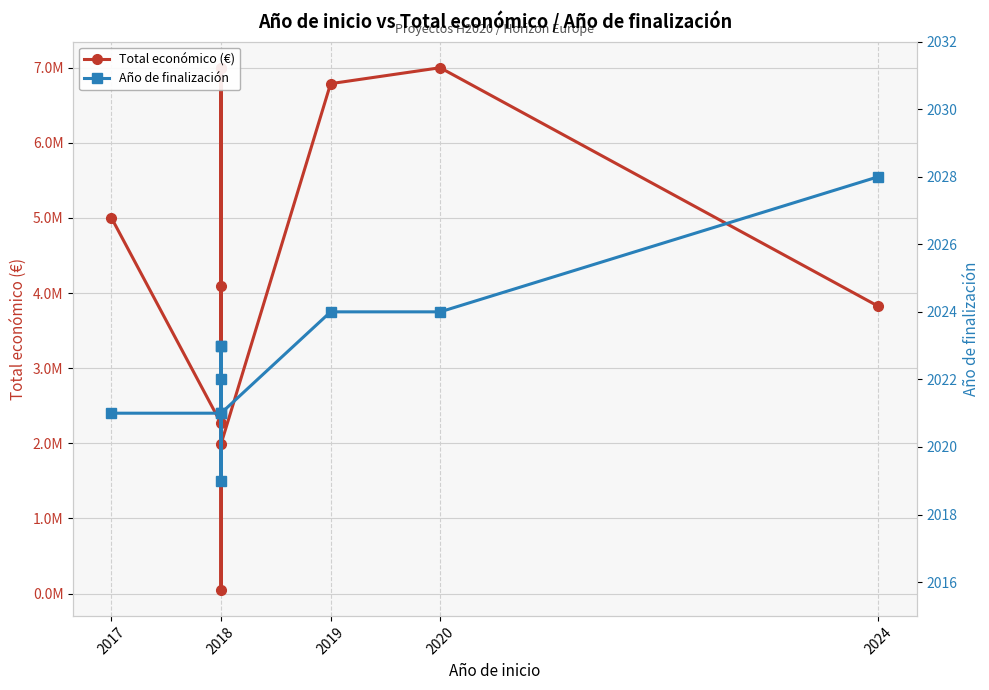

Reading left to right, what are all the values shown in this chart?

Total económico (€): 5000000	2264143	6999795	50000	6998911	4091526	1990368	6787075	6999254	3823271
Año de finalización: 2021	2021	2023	2019	2023	2022	2021	2024	2024	2028